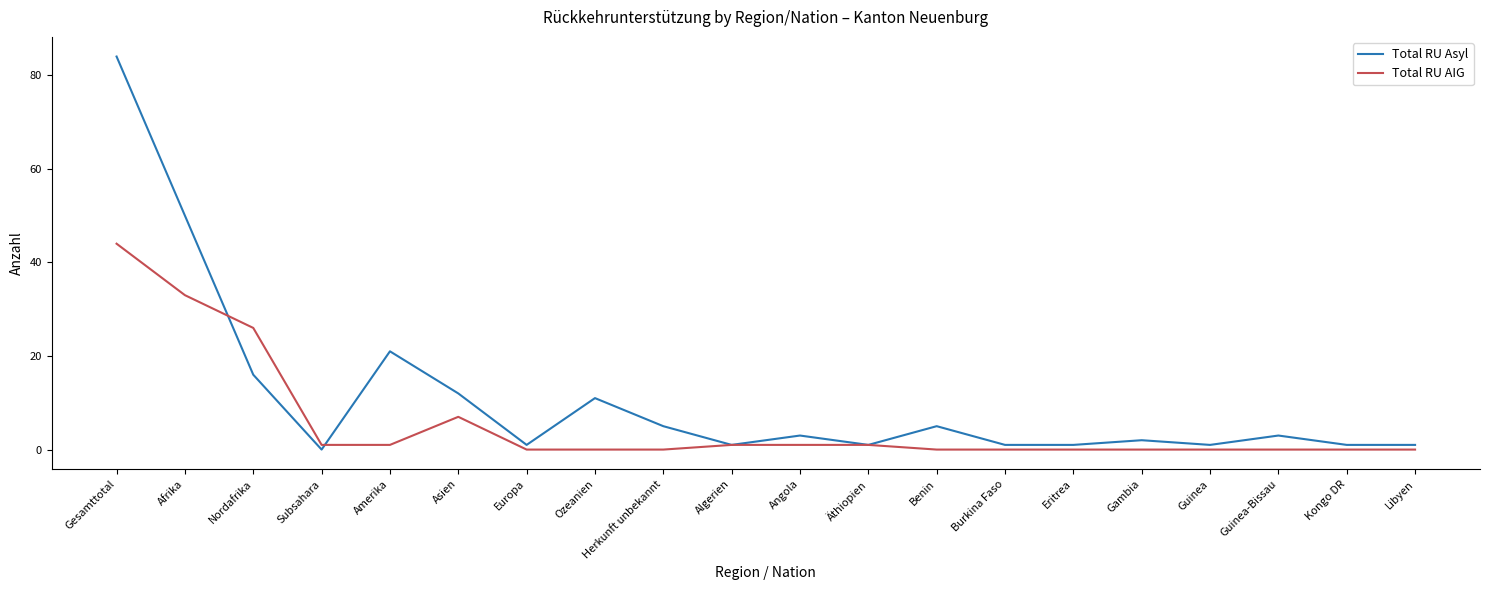

What position from the left is Gambia?

16